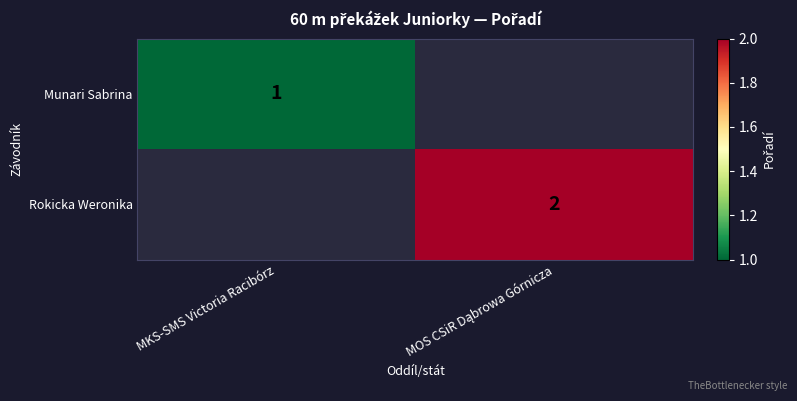

What is the greatest value displayed?

2.0